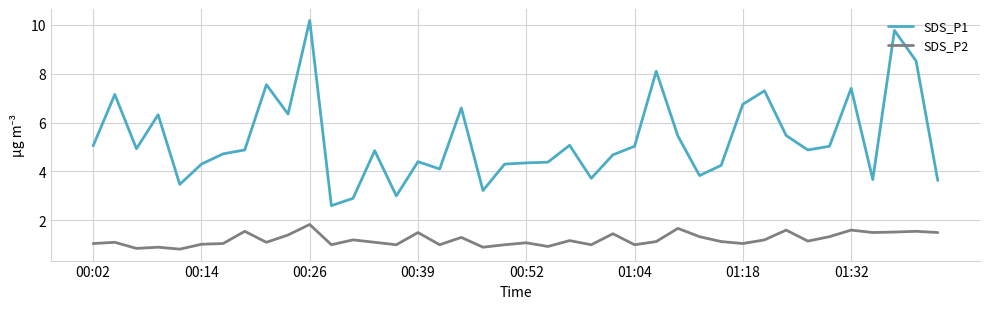

In SDS_P2, how many points are lower than both neighbors (excluding endpoints)?

13